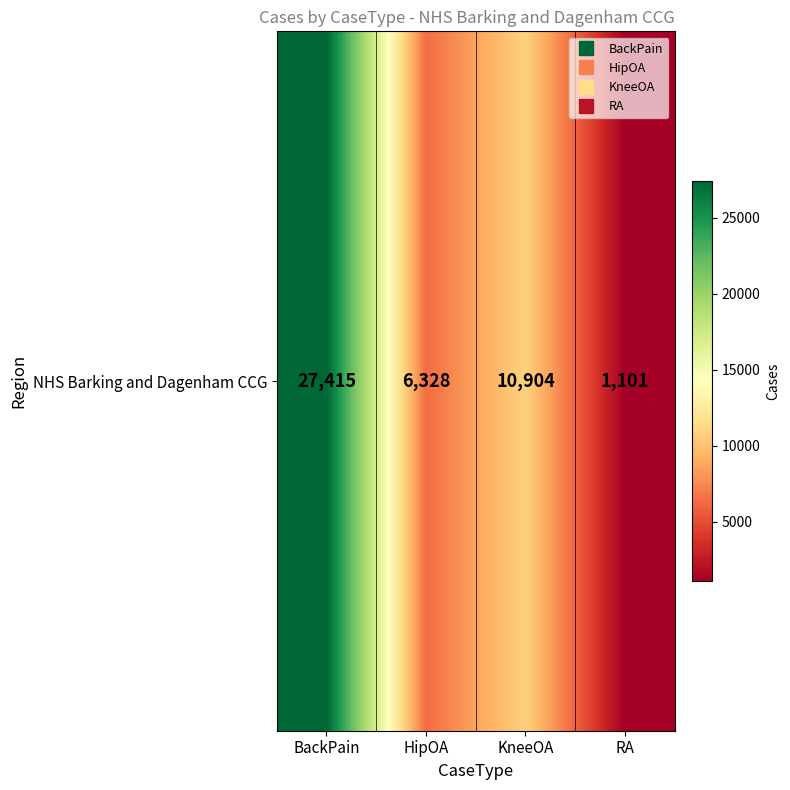

What is the change in value from BackPain to KneeOA?

-16511